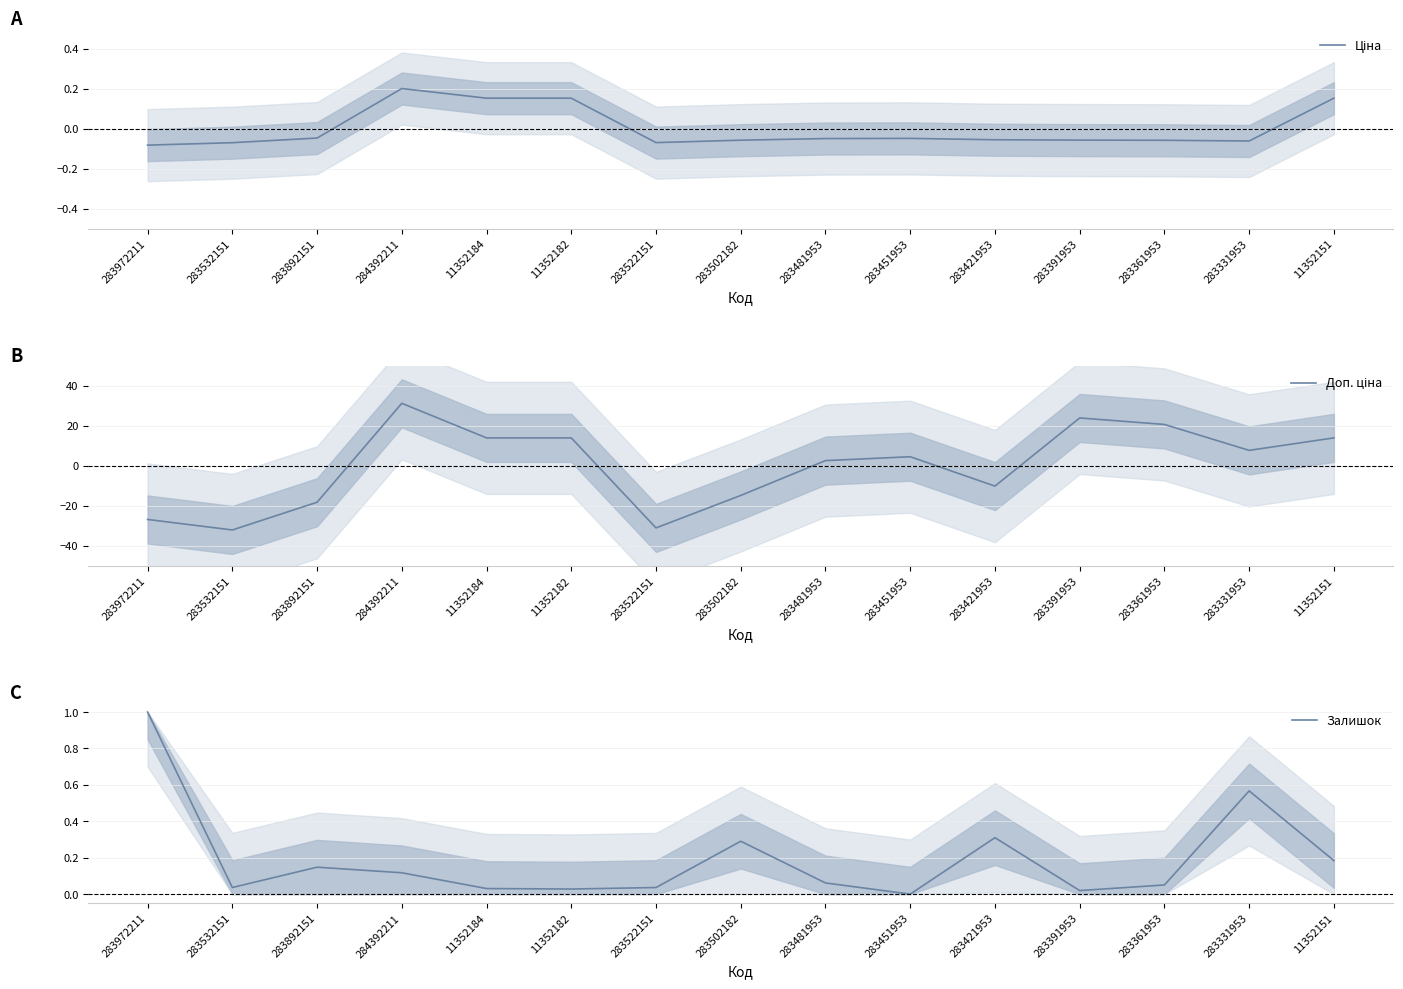

In Ціна, how many points are lower than both neighbors (excluding endpoints)?

2